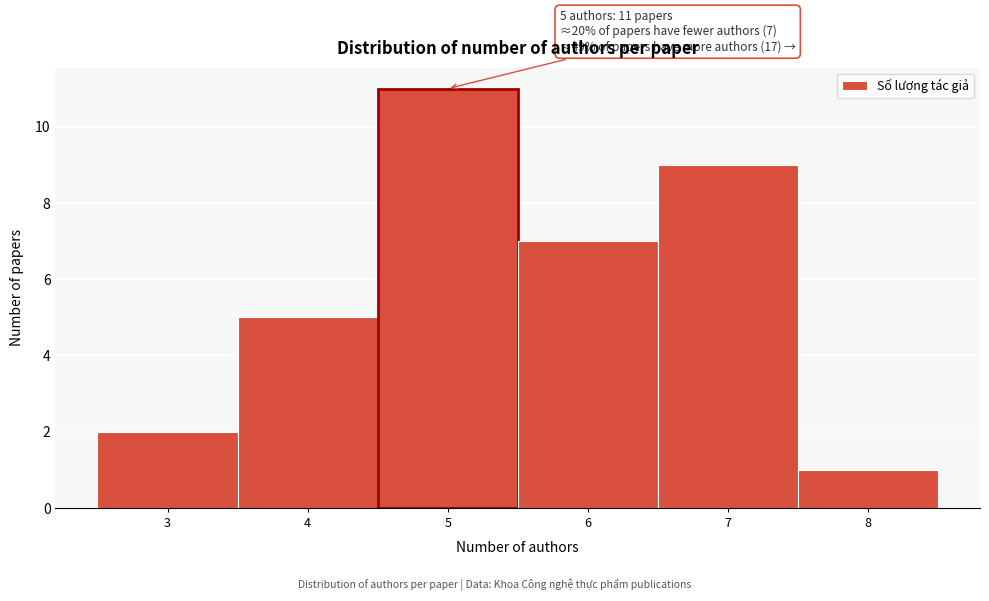

Which range on the x-axis has the tallest bar?

4.5 to 5.5